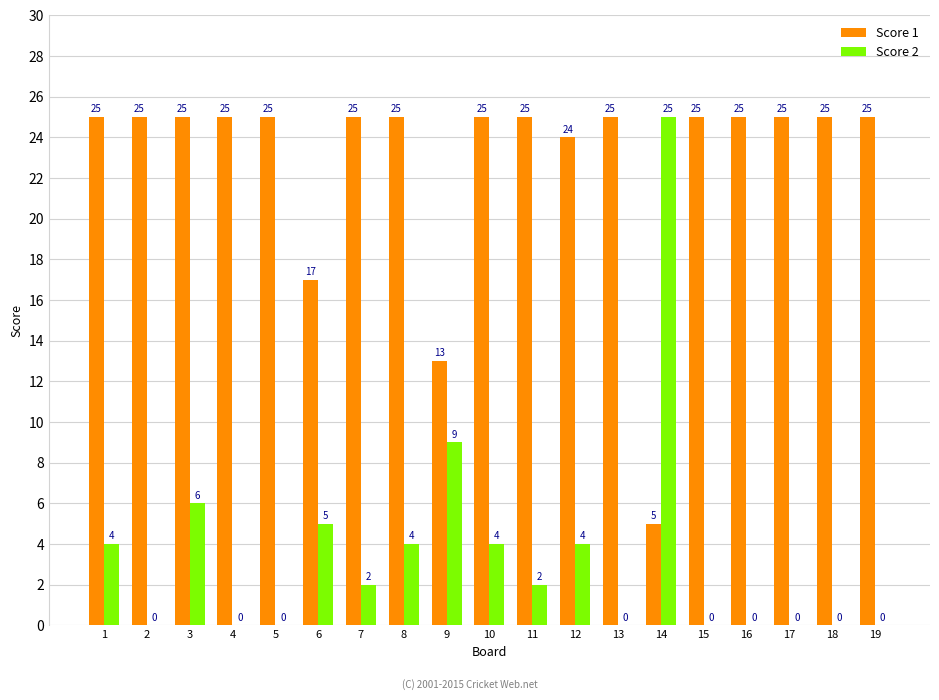

Reading left to right, extract all data points from this chart.

Score 1: 1=25	2=25	3=25	4=25	5=25	6=17	7=25	8=25	9=13	10=25	11=25	12=24	13=25	14=5	15=25	16=25	17=25	18=25	19=25
Score 2: 1=4	2=0	3=6	4=0	5=0	6=5	7=2	8=4	9=9	10=4	11=2	12=4	13=0	14=25	15=0	16=0	17=0	18=0	19=0